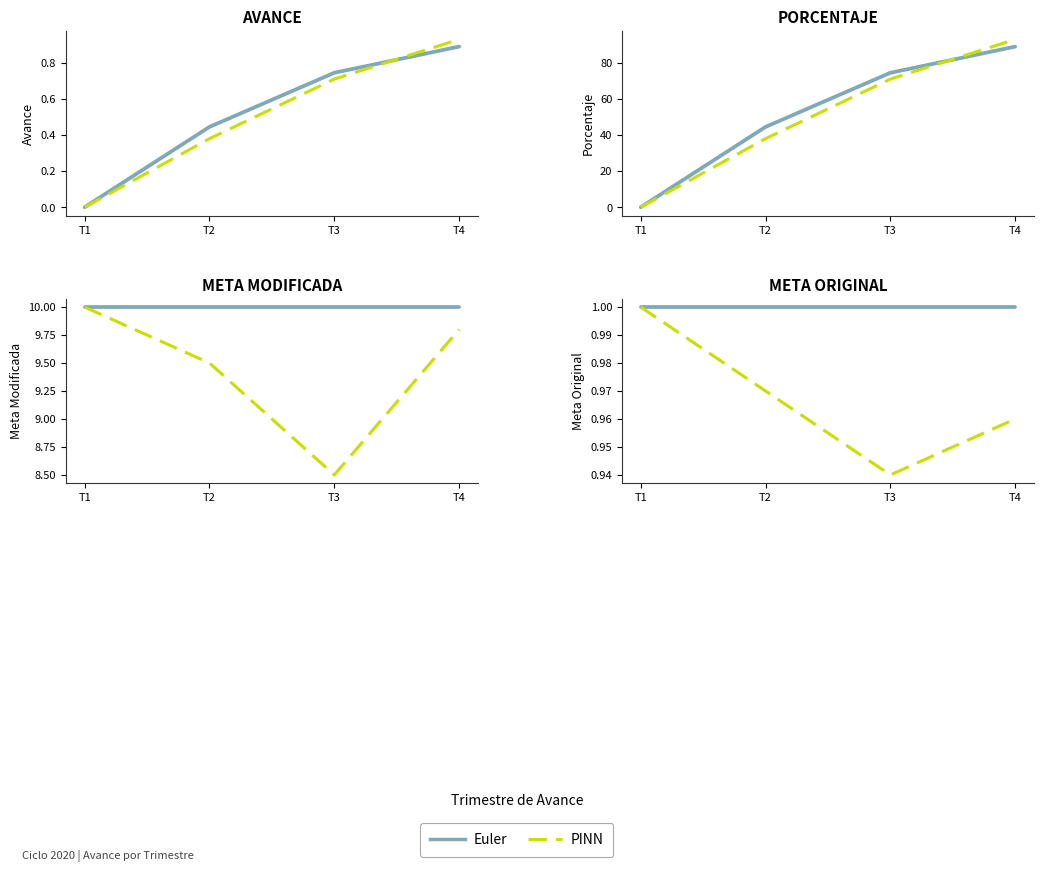

Which label corresponds to the largest value in the chart?

T1